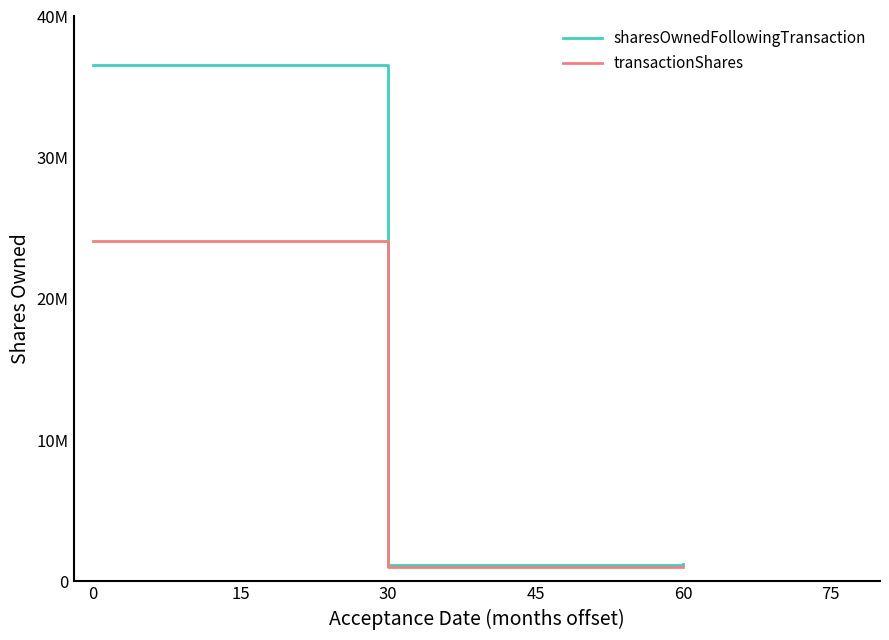

Count the transactionShares values in the range 1000000 to 24127834.

3